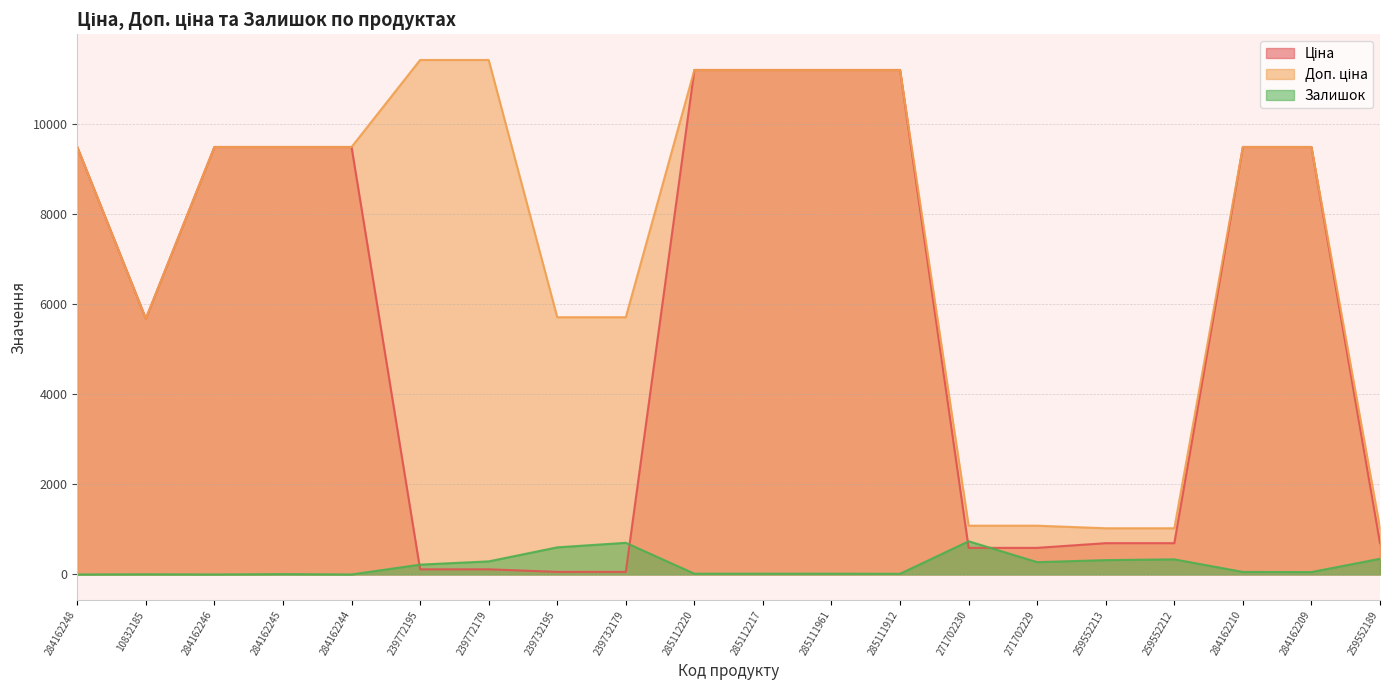

Is the value of Доп. ціна at 284162246 greater than the value of Ціна at 239772179?

Yes